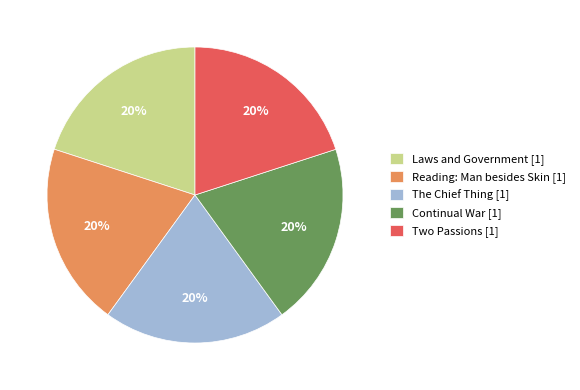

Approximately how many times larger is the value at Two Passions [1] compared to The Chief Thing [1]?

1.0